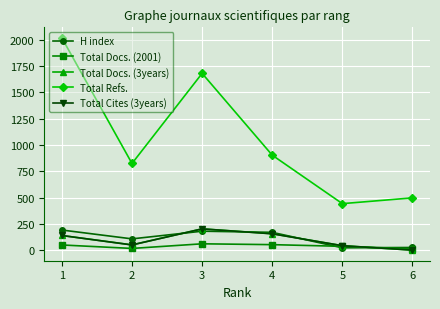

At how many categories does at least one series exceed 349?

6